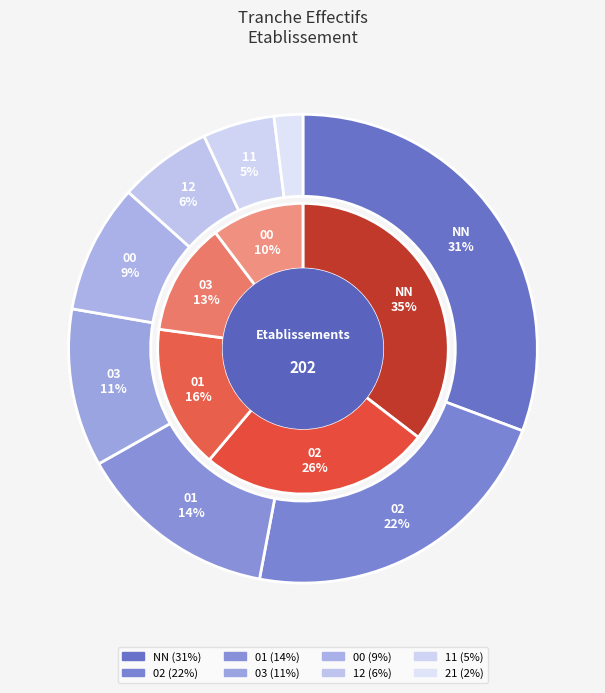

What is the total percentage of 00 and NN?

39.6%